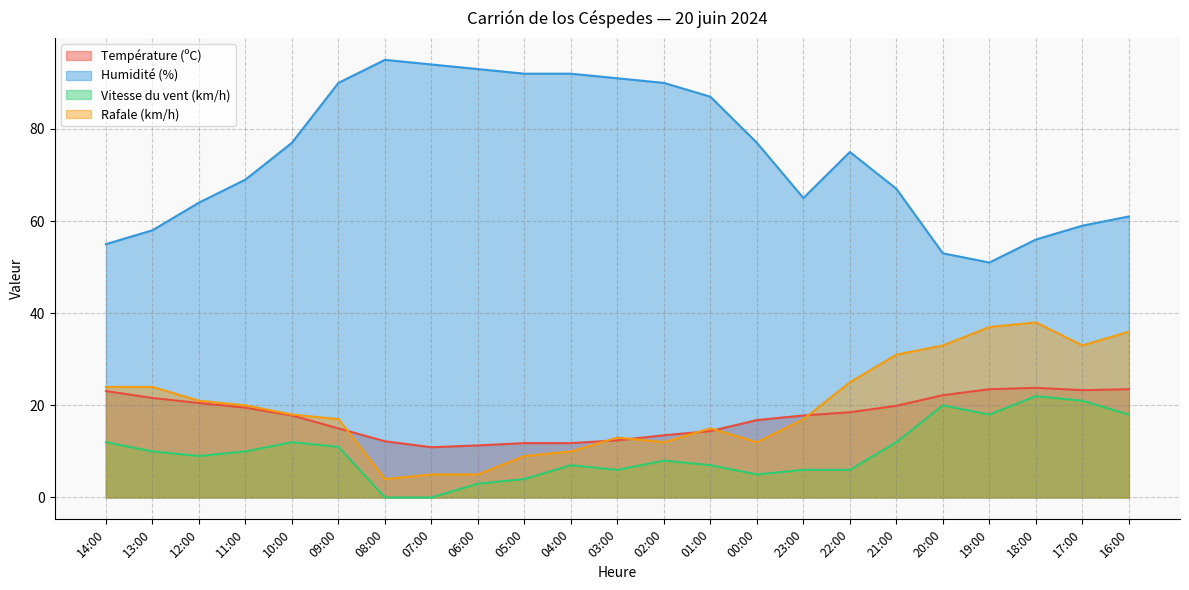

Which series has the widest spread of values?

Humidité (%)